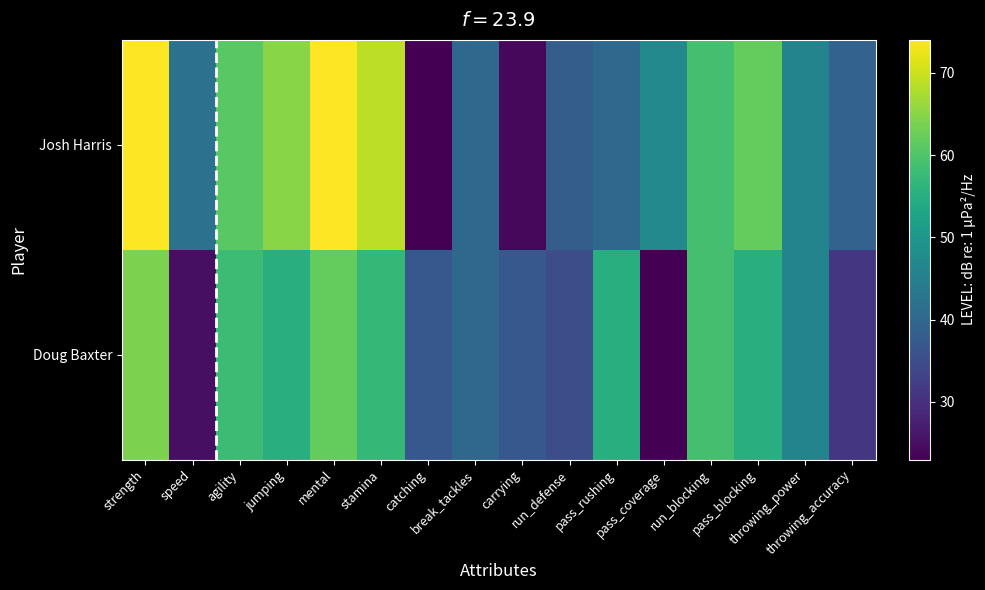

What is the difference between the highest and lowest values at pass_blocking?

7